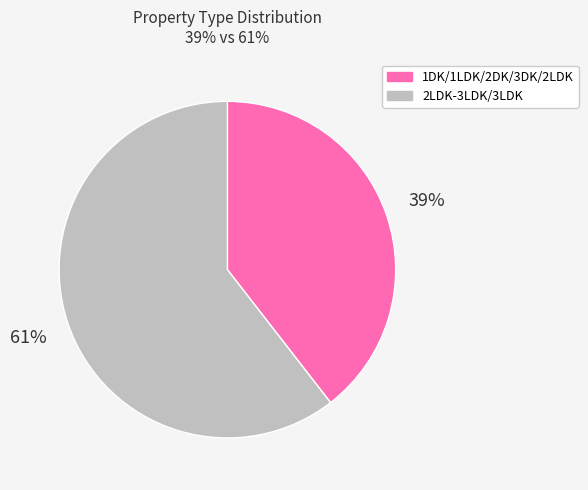

To the nearest percent, what is the average slice percentage?

50%